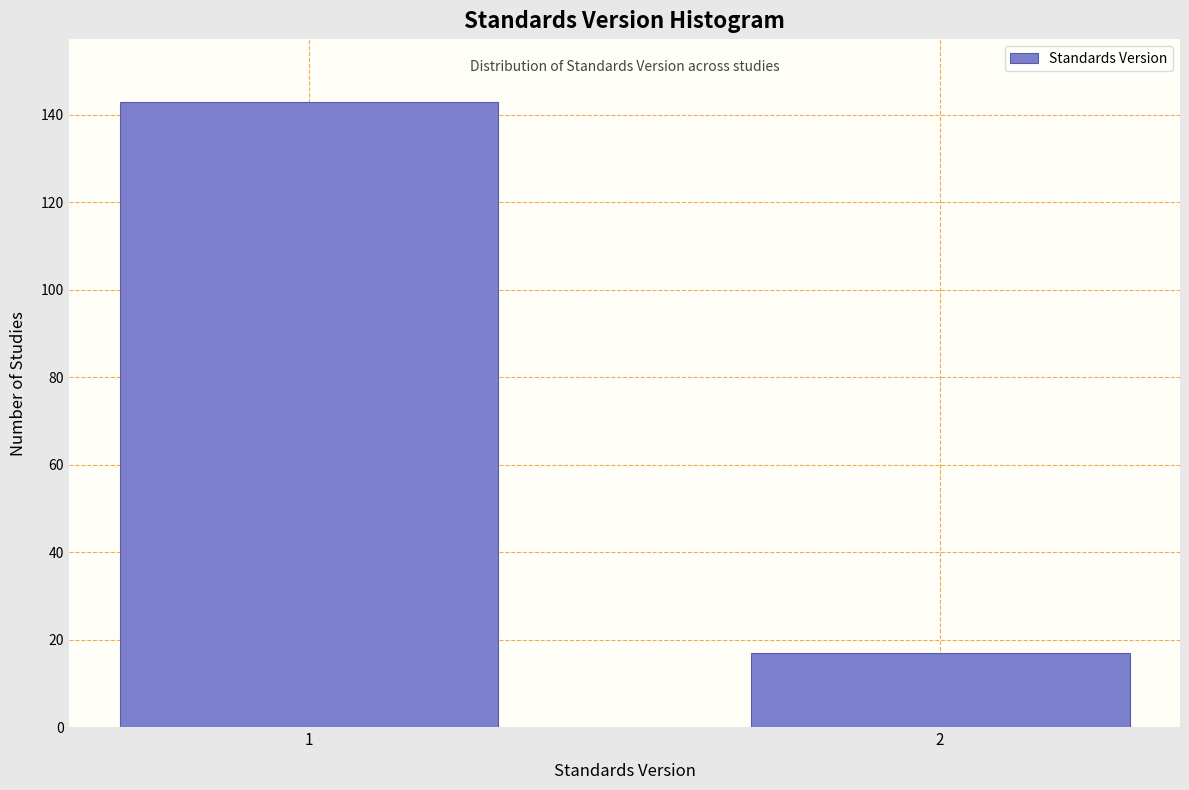

Reading left to right, transcribe all the data shown in this chart.

143	17